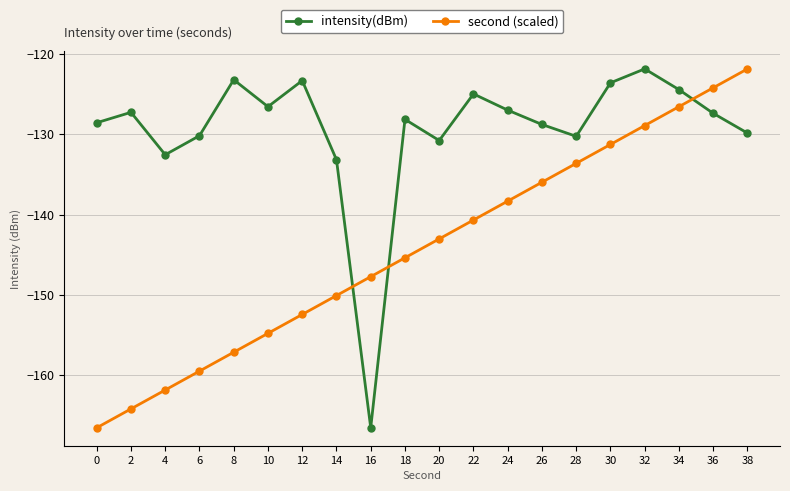

Which category has the highest value in the intensity(dBm) series?

32